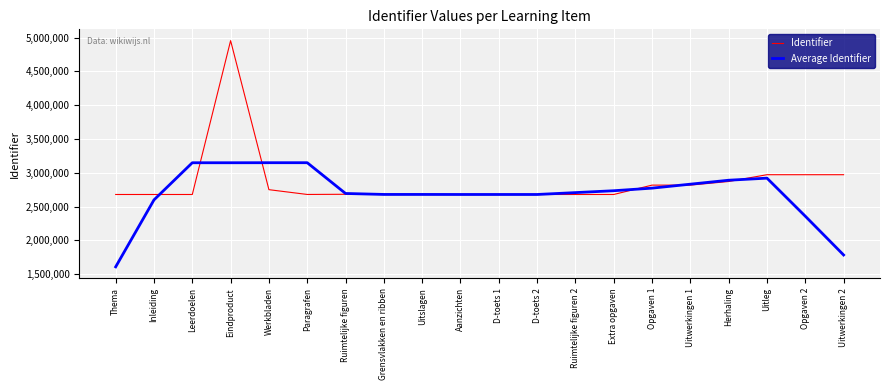

Which series has the largest range (max minus min)?

Identifier